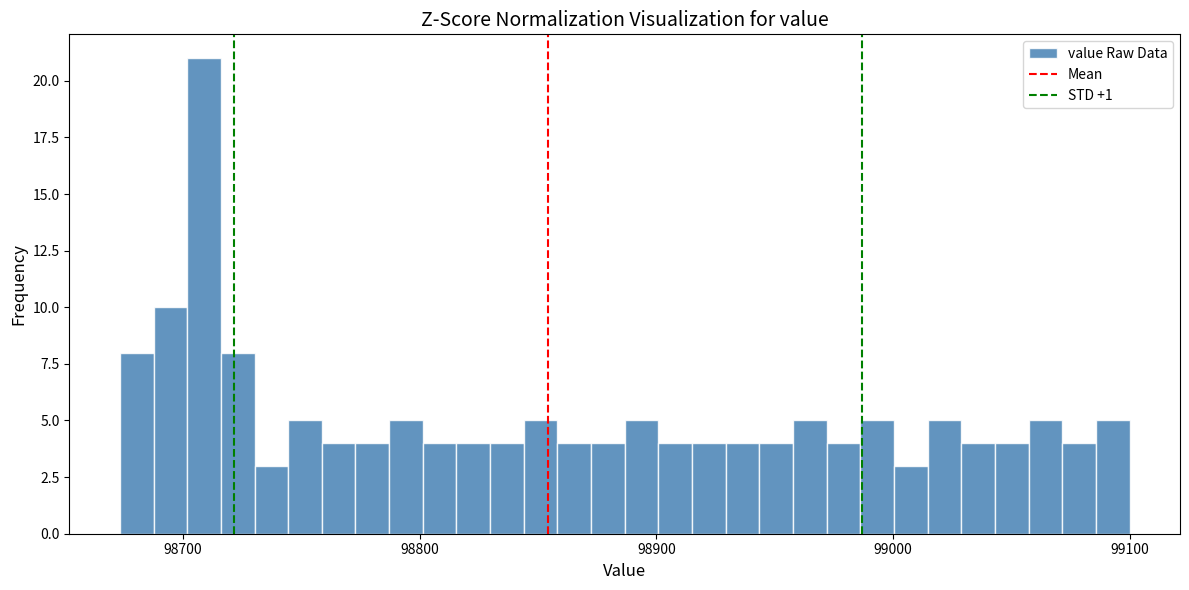

Around what value on the x-axis is the tallest bar? Give the approximate position of its centre, as read against the axis.

98710